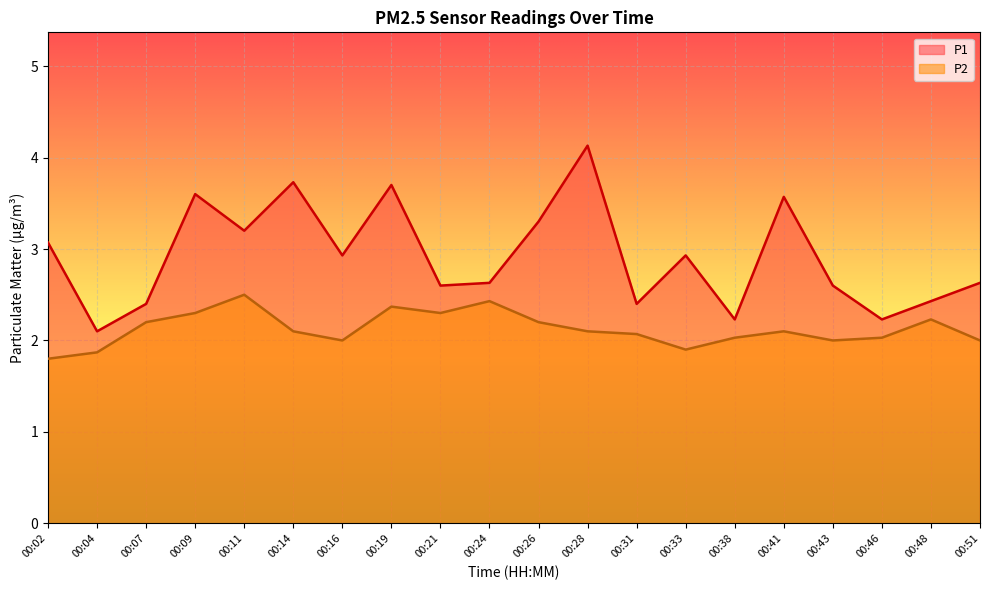

How many lines are shown in the chart?

2